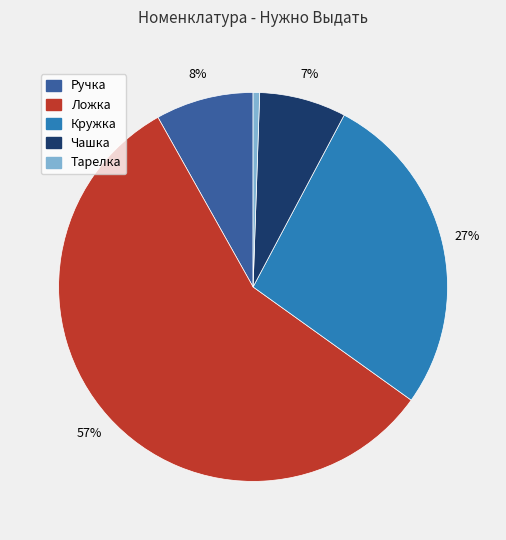

How many segments does this pie chart have?

5